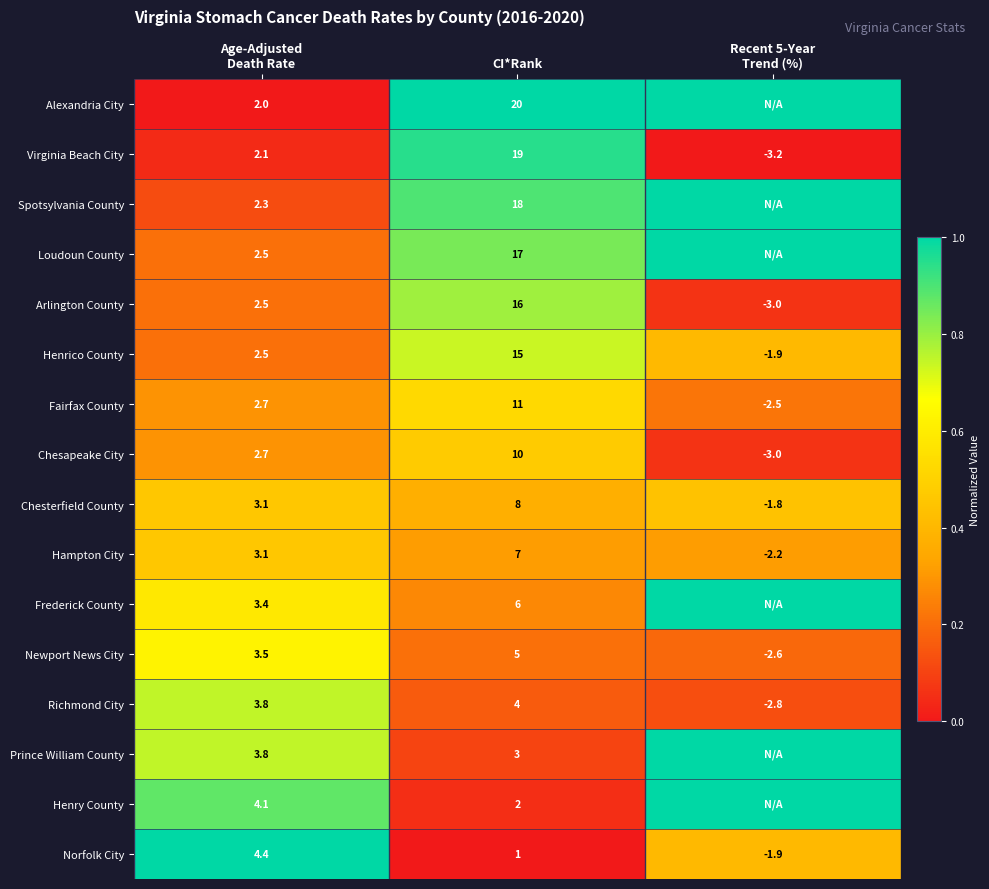

What is the spread (max minus min) of values at CI*Rank?

19.0